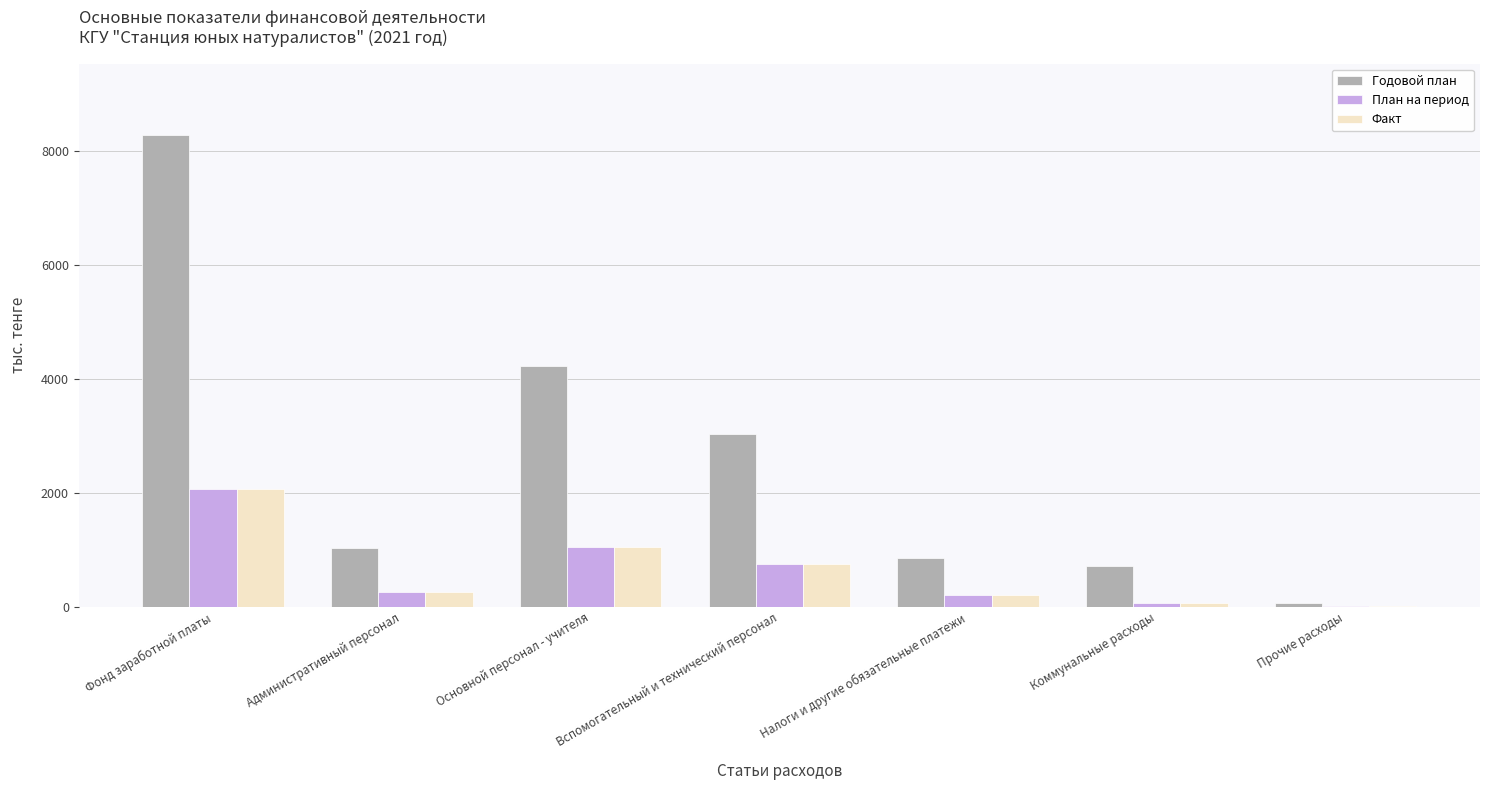

How many values in the План на период series exceed 257?

4